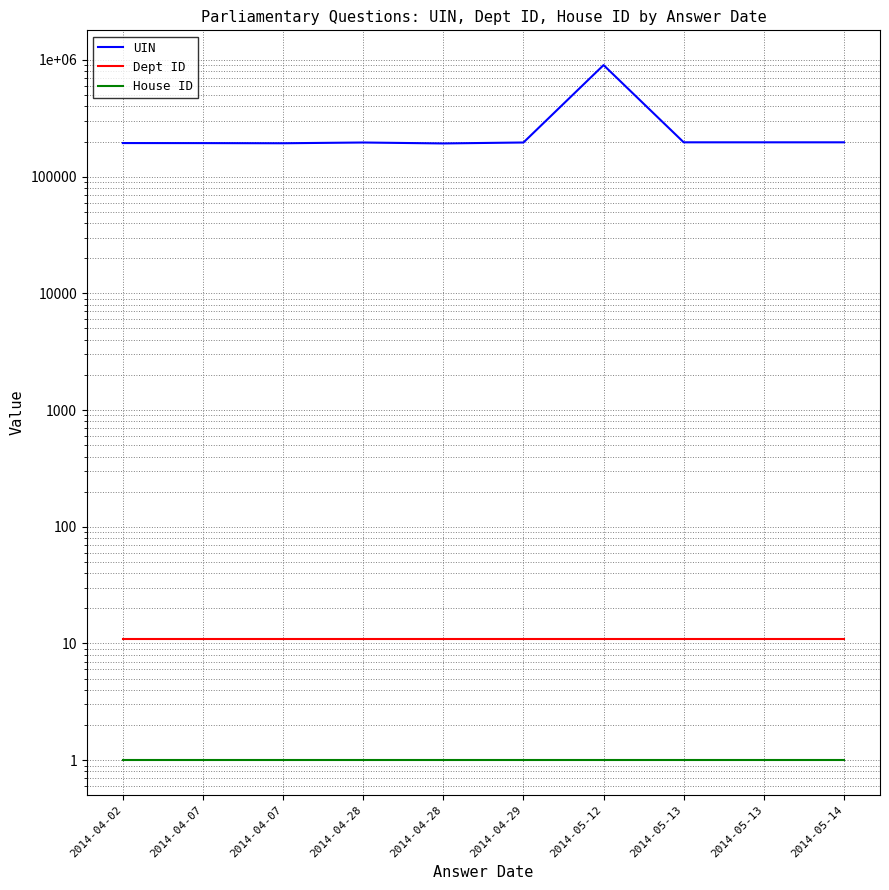

In UIN, how many points are higher than both neighbors (excluding endpoints)?

2